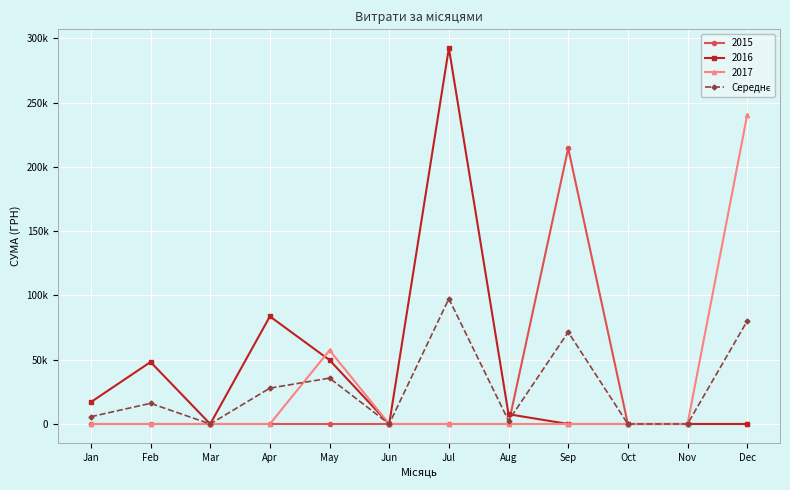

Does the chart have visible grid lines?

Yes